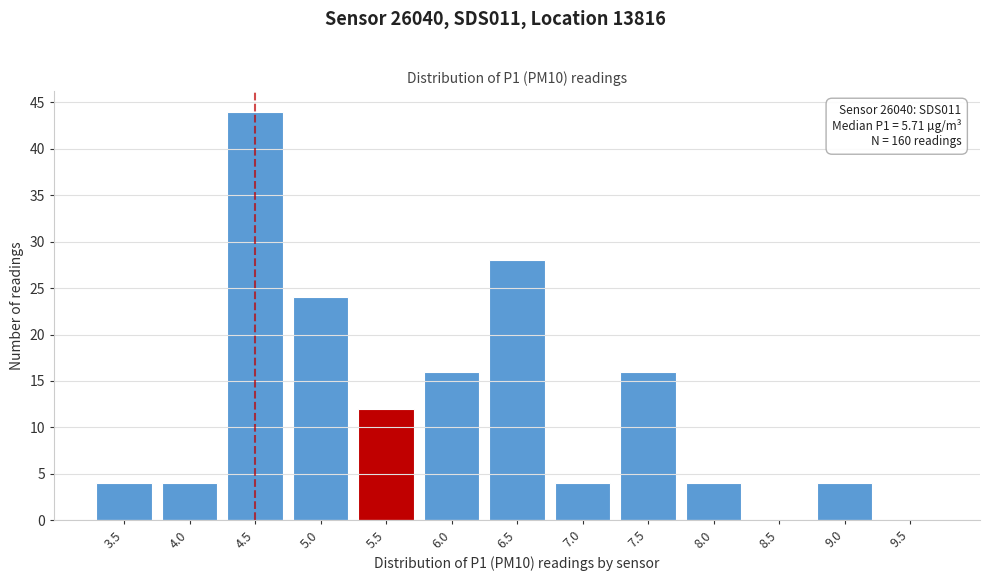

Reading right to left, transcribe all the data shown in this chart.

9.5=0	9.0=4	8.5=0	8.0=4	7.5=16	7.0=4	6.5=28	6.0=16	5.5=12	5.0=24	4.5=44	4.0=4	3.5=4